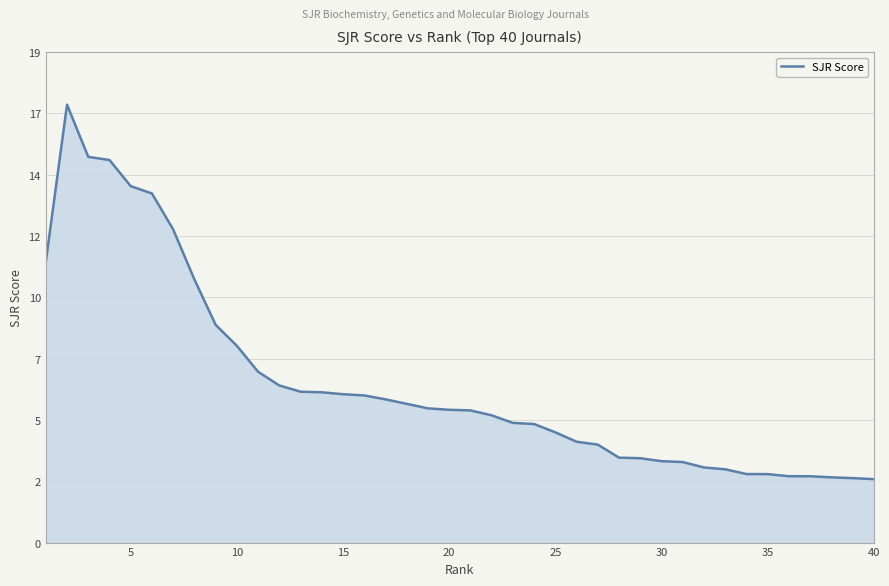

Does the chart display data point markers on the line(s)?

No